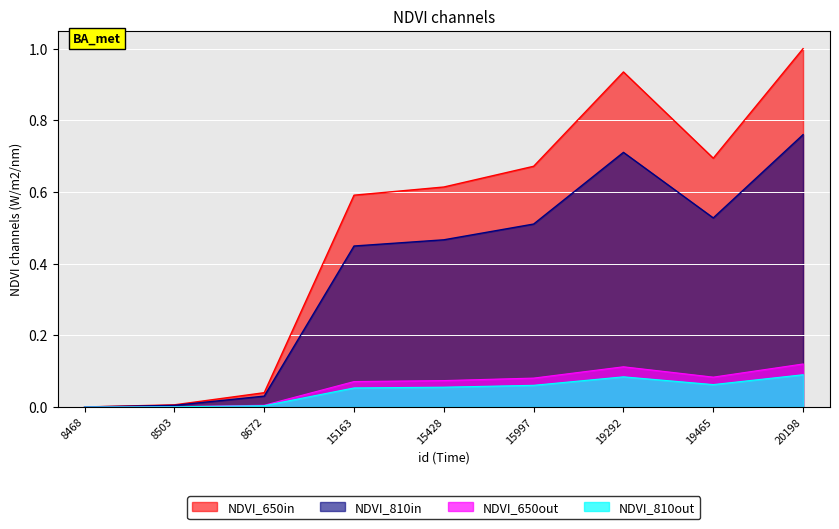

At which category does the data reach its first local valley?

19465